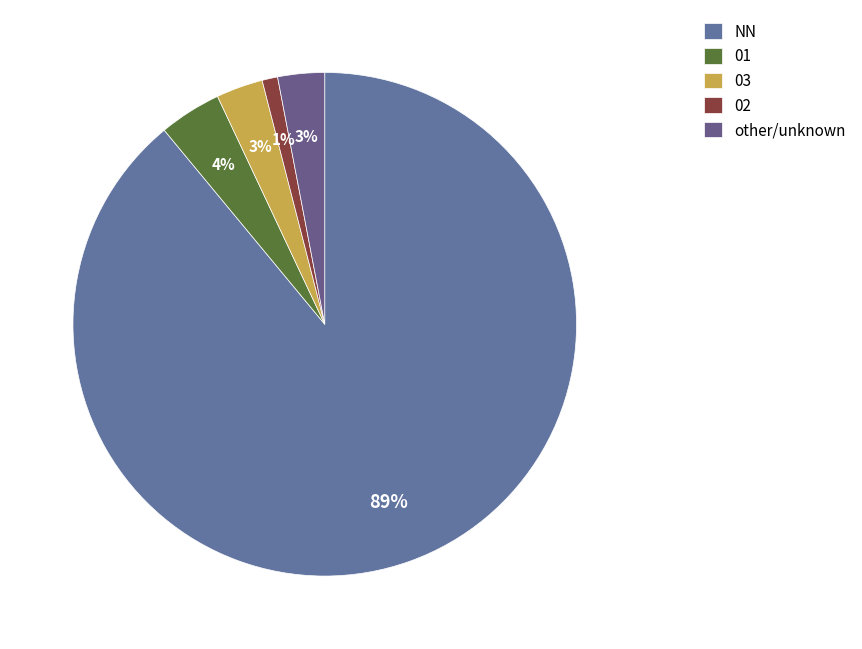

How many slices are in this pie chart?

5